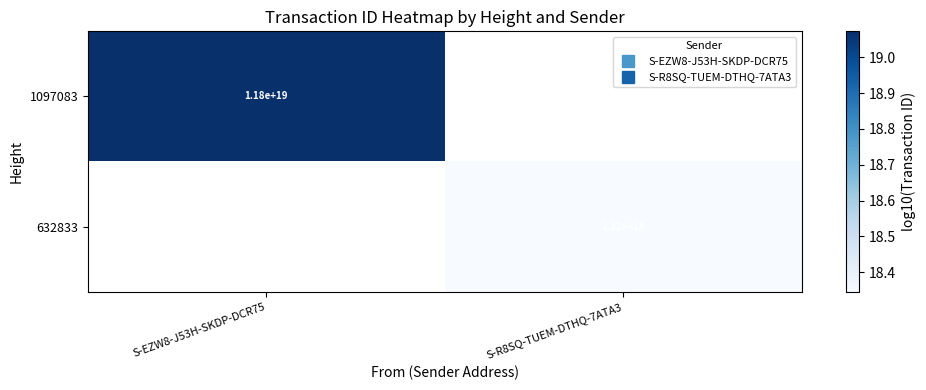

At how many categories does at least one series exceed 19?

1